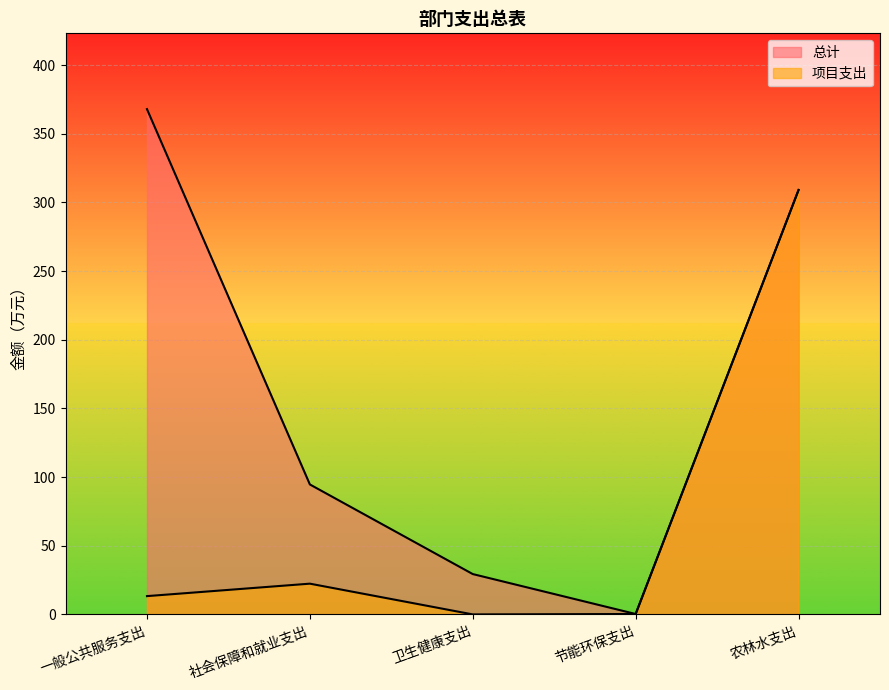

Which series has the largest range (max minus min)?

总计